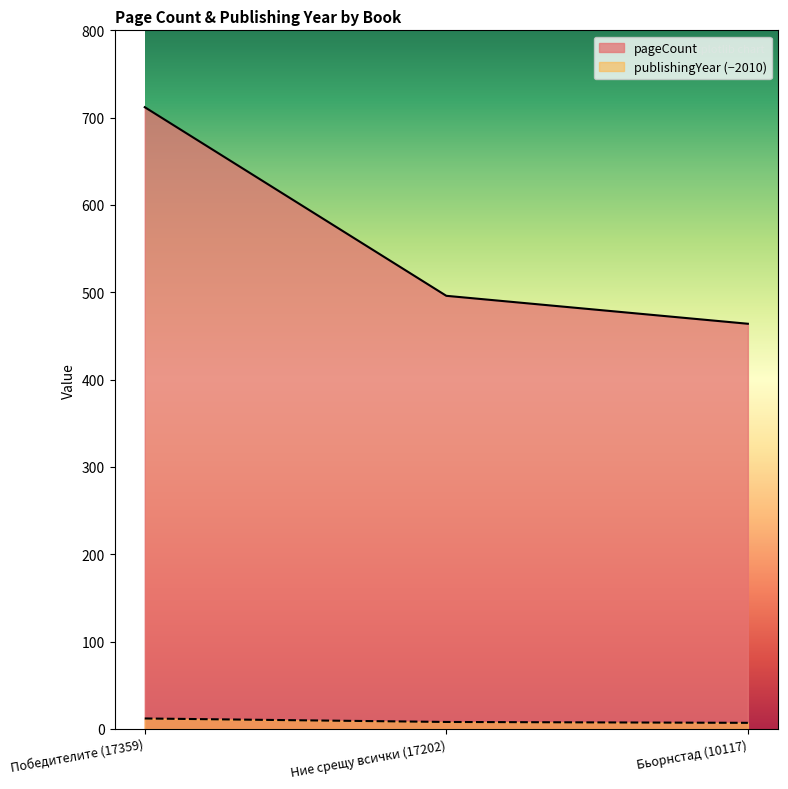

What is the total value across all series at Победителите (17359)?

724